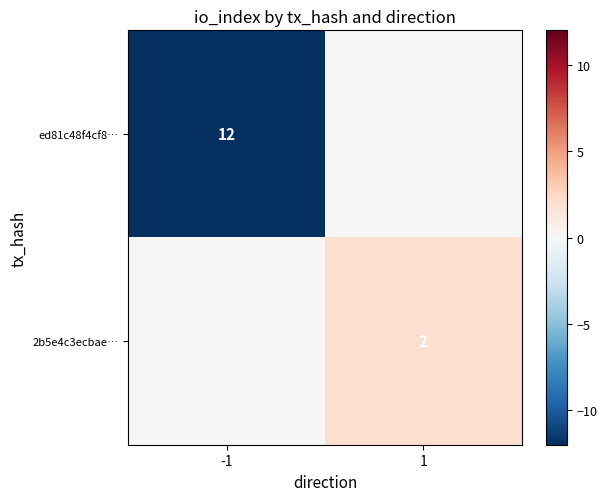

The ed81c48f4cf8… series shows 17 at -1. True or false?

False